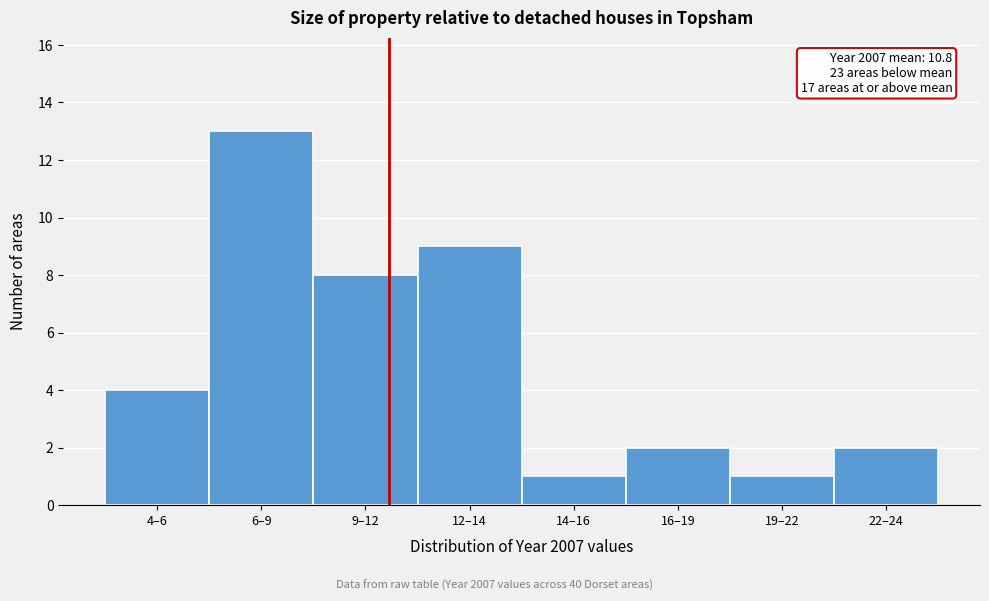

Reading left to right, transcribe all the data shown in this chart.

4	13	8	9	1	2	1	2